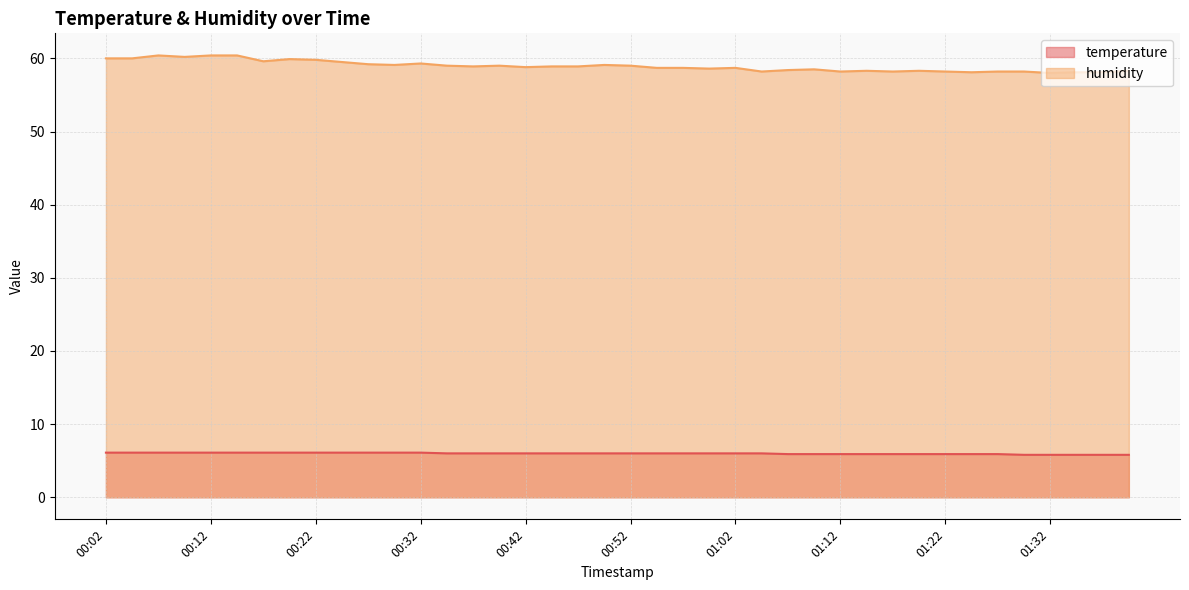

Does the chart have visible grid lines?

Yes